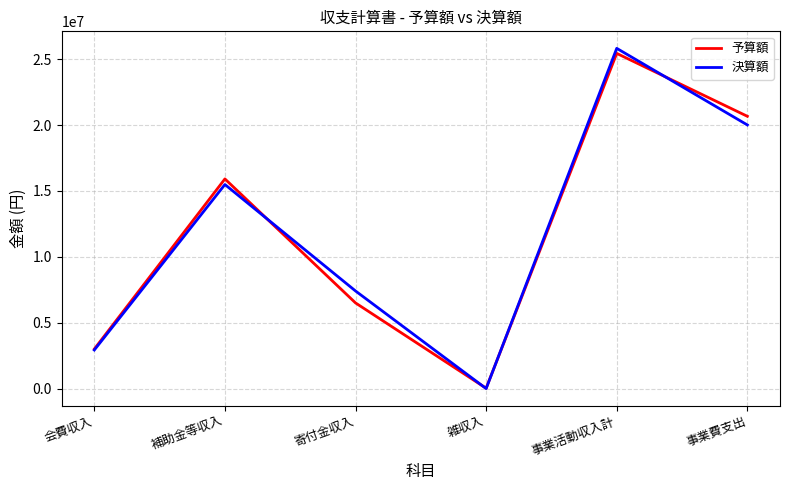

List the series in order of their peak value, lowest first.

予算額, 決算額